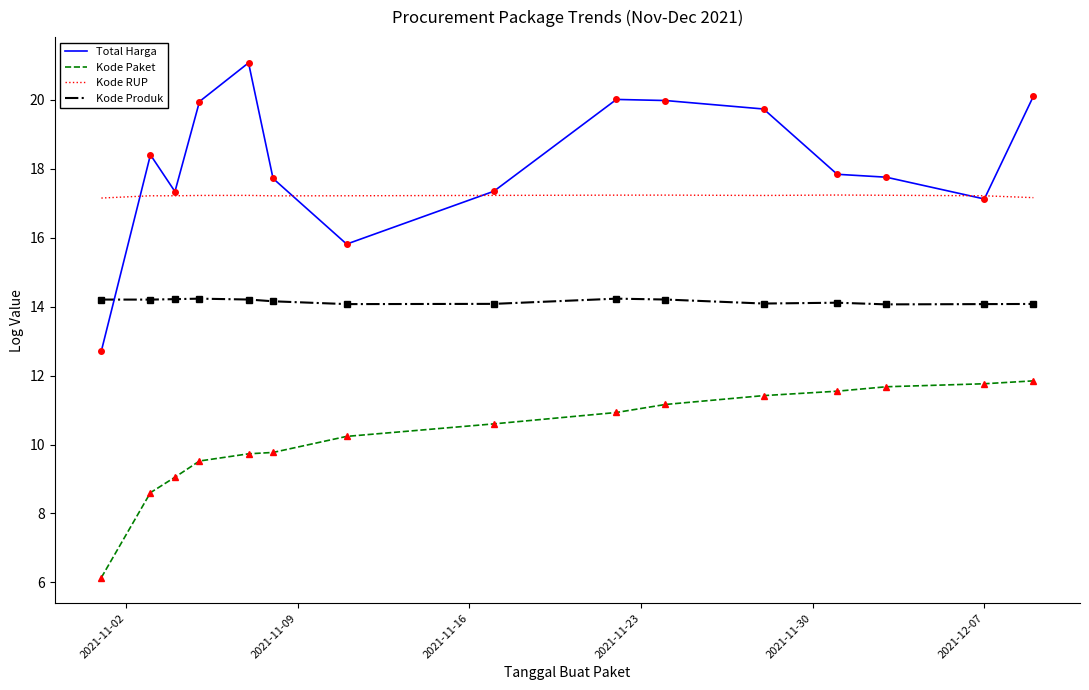

Which series has the largest total across all categories?

Total Harga